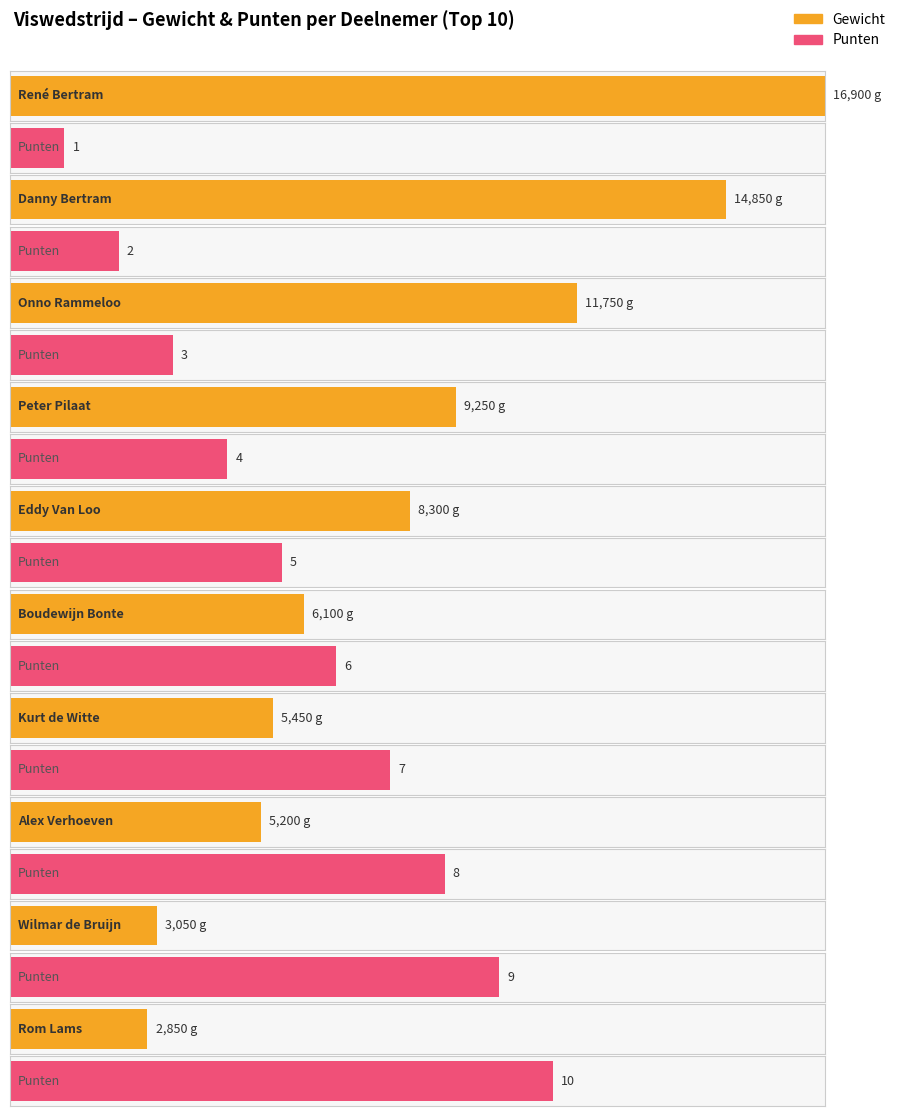

What is the difference between the Gewicht values at Boudewijn Bonte and Alex Verhoeven?

900